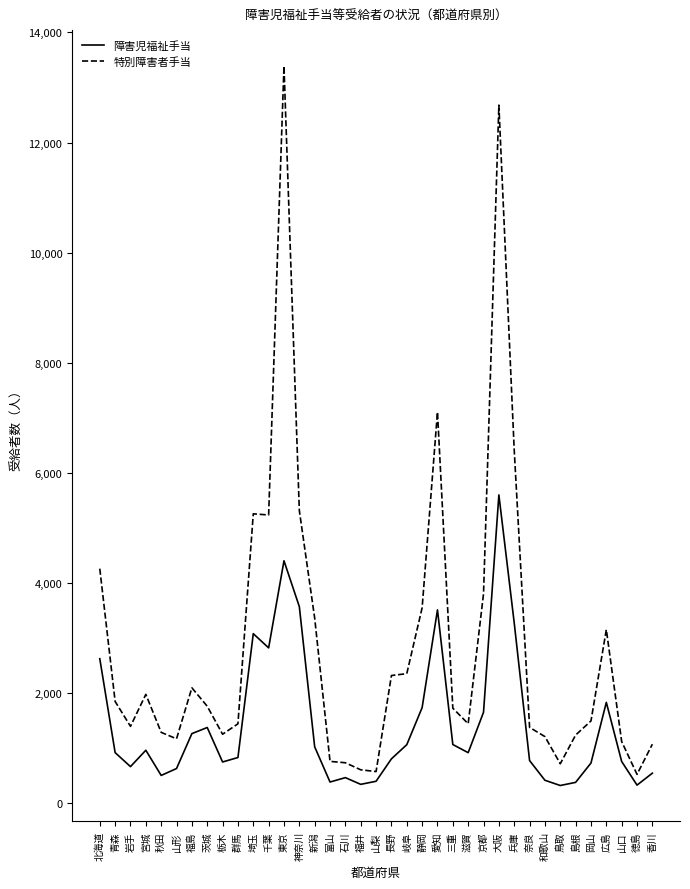

How many categories are shown in the chart?

37